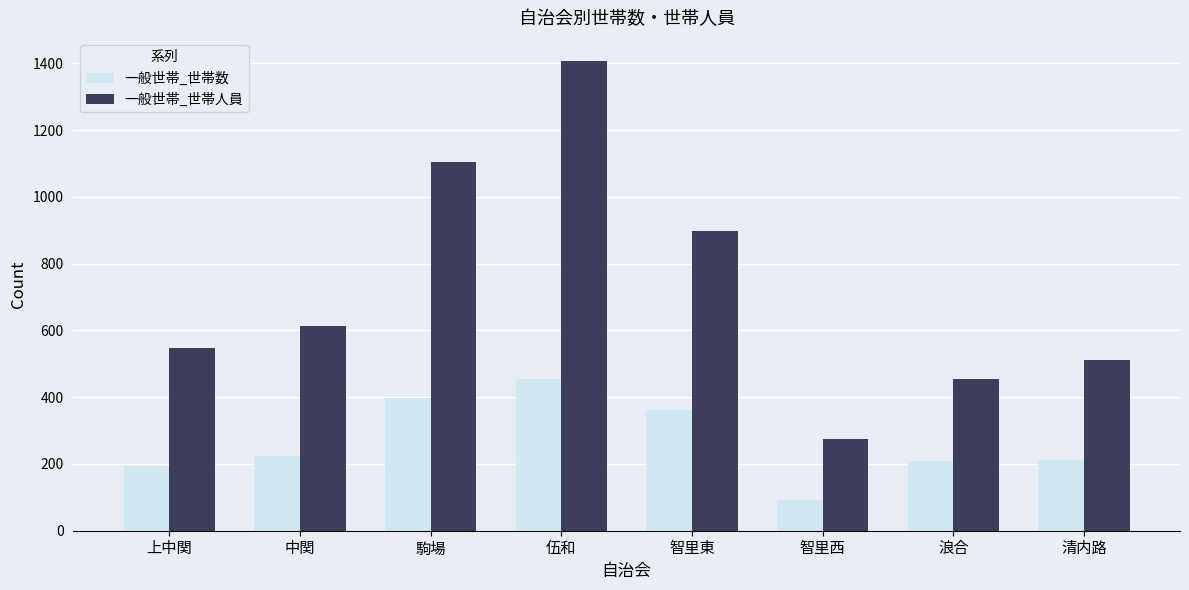

What is the approximate value of 一般世帯_世帯人員 at 中関, to the nearest 50?

600